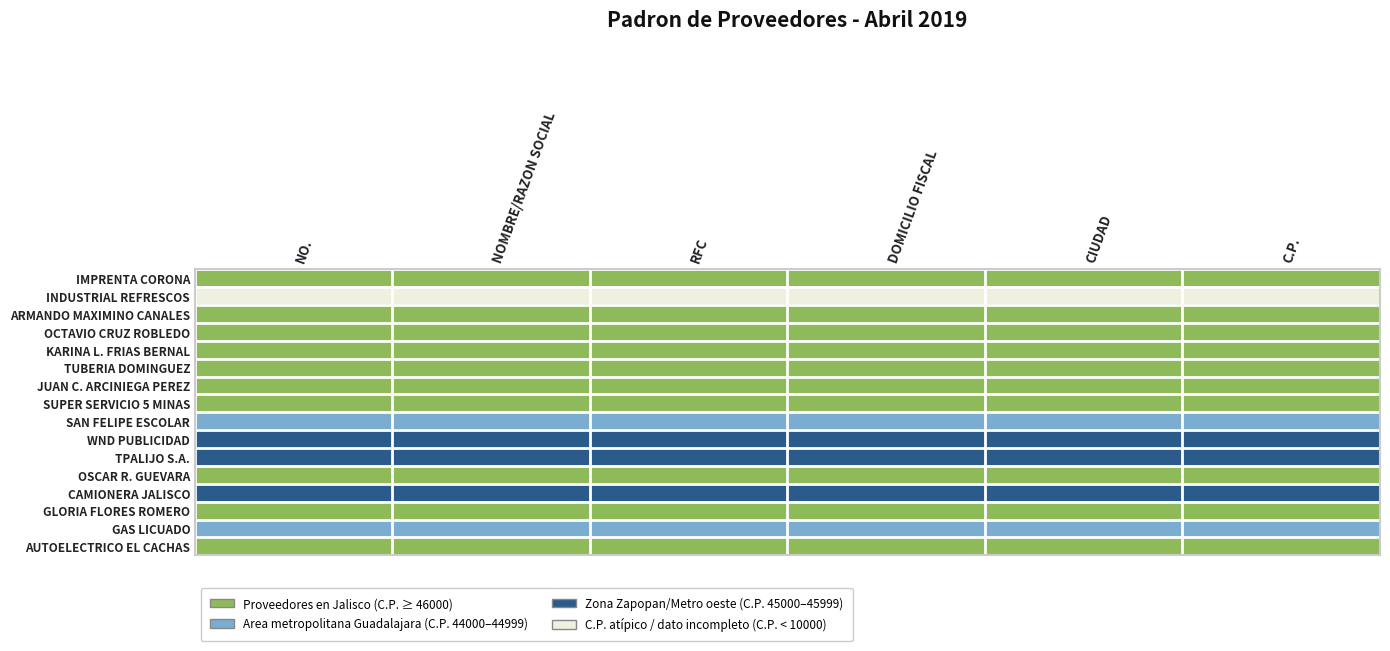

What is the minimum value shown in the chart?

1